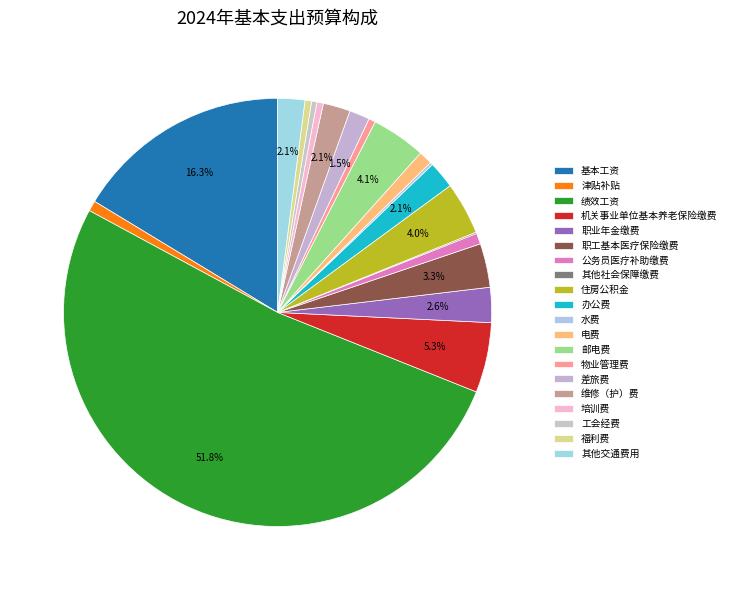

Which category has the smallest portion of the pie?

其他社会保障缴费